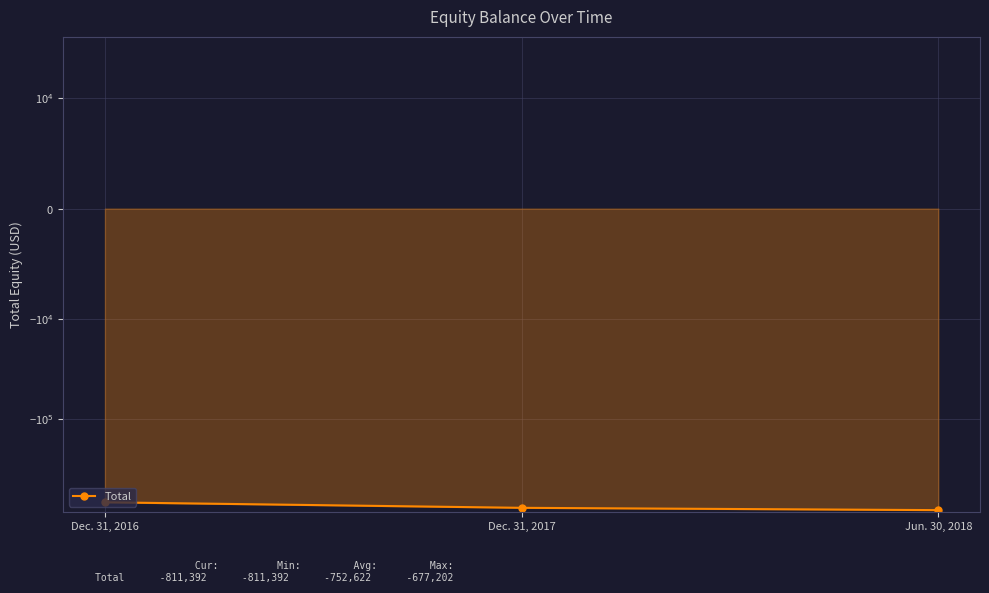

How many distinct data groups are displayed?

1